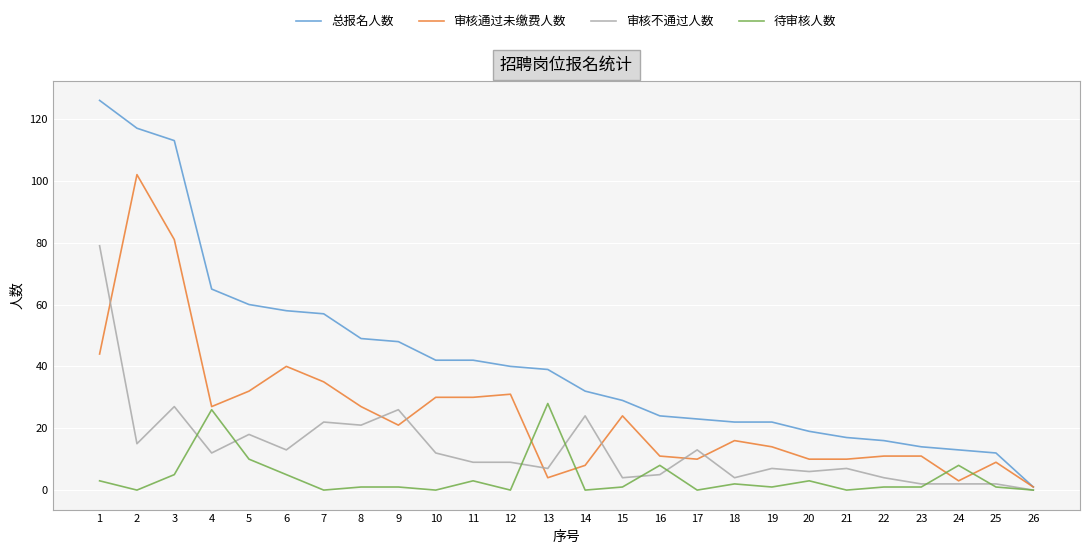

What are all the series names shown in the legend?

总报名人数, 审核通过未缴费人数, 审核不通过人数, 待审核人数